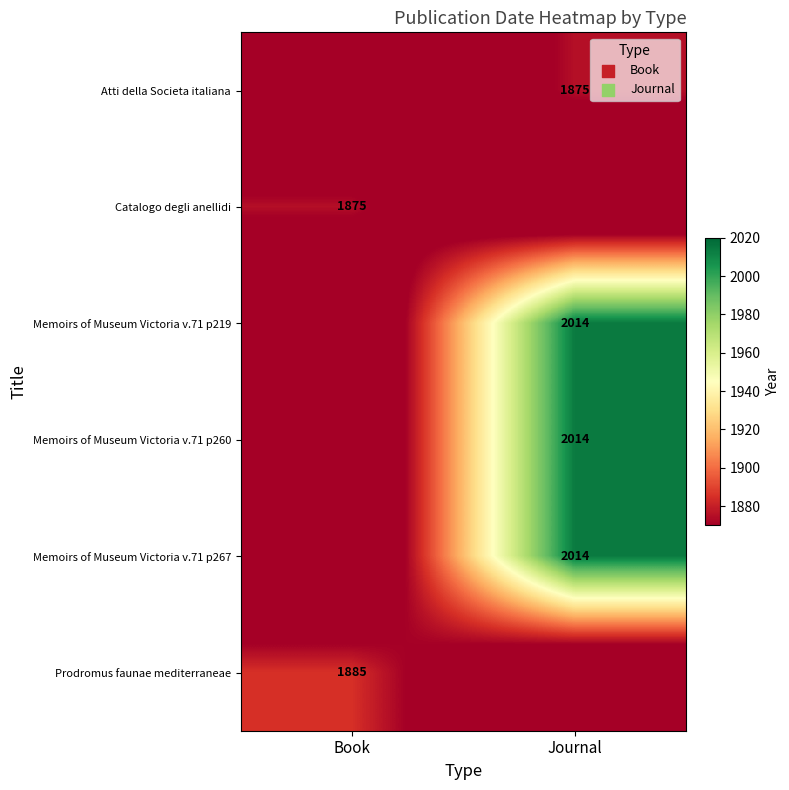

The value of Atti della Societa italiana at Journal is 2886. True or false?

False